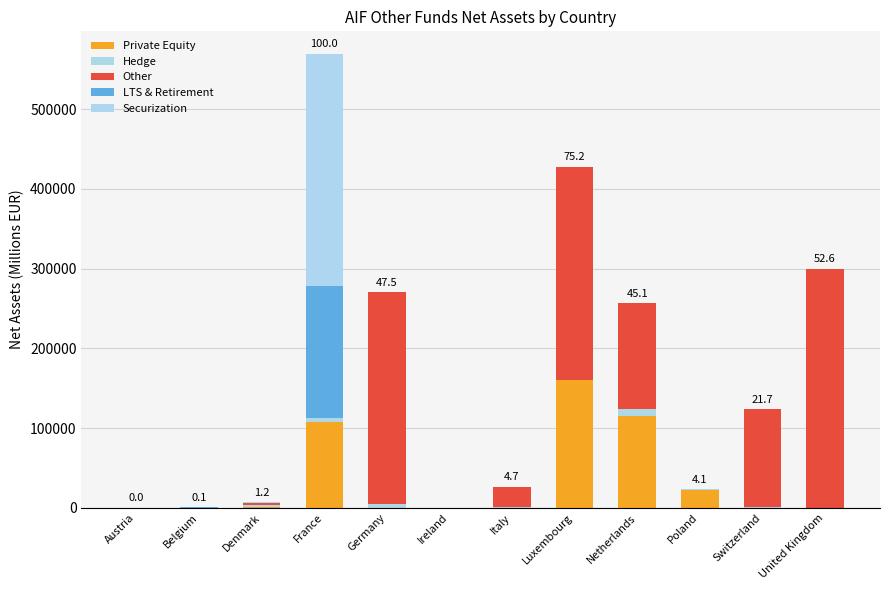

At how many categories does at least one series exceed 184717?

4